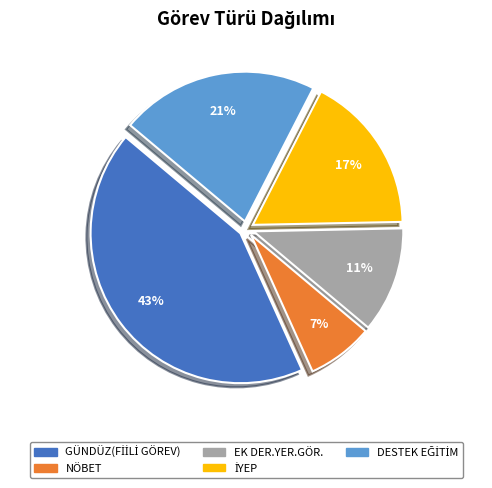

How many segments does this pie chart have?

5